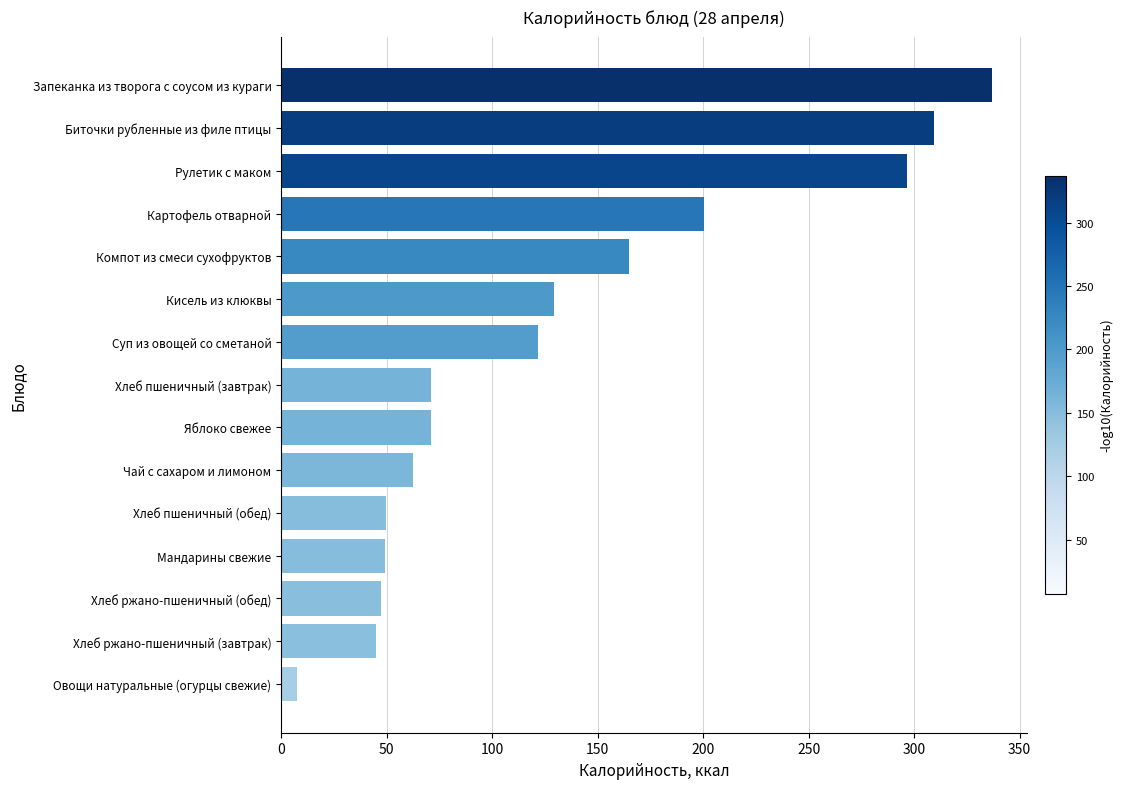

Read the value at Картофель отварной.

200.3